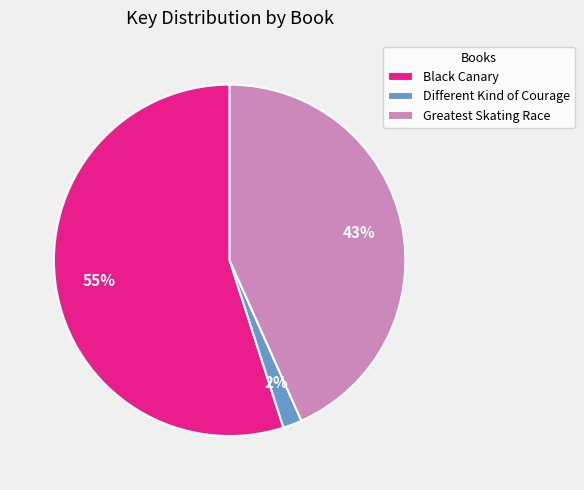

Which slice is the largest?

Black Canary